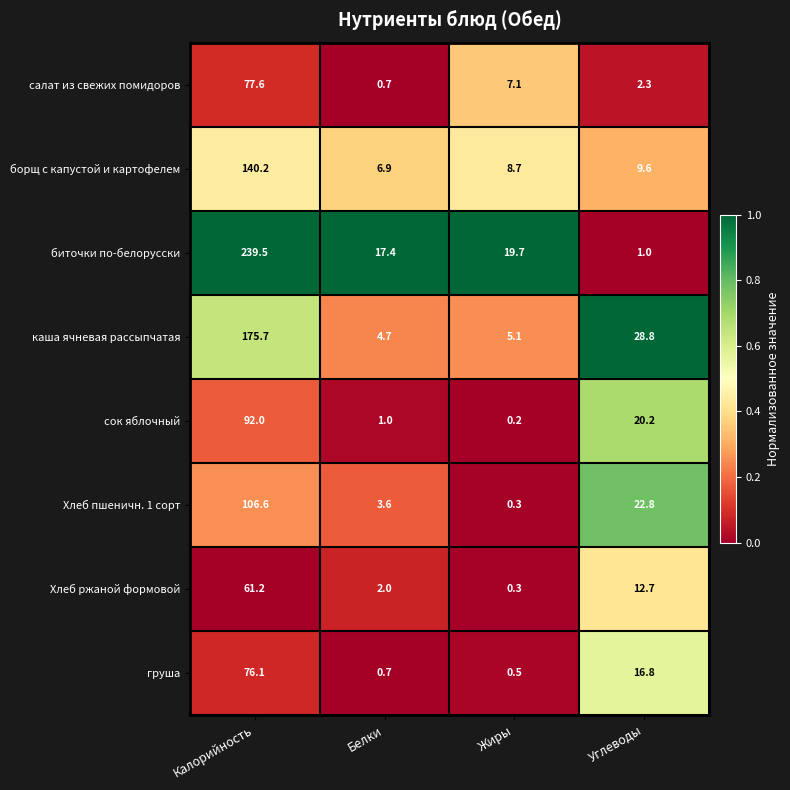

The Хлеб пшеничн. 1 сорт series shows 106.6 at Калорийность. True or false?

True